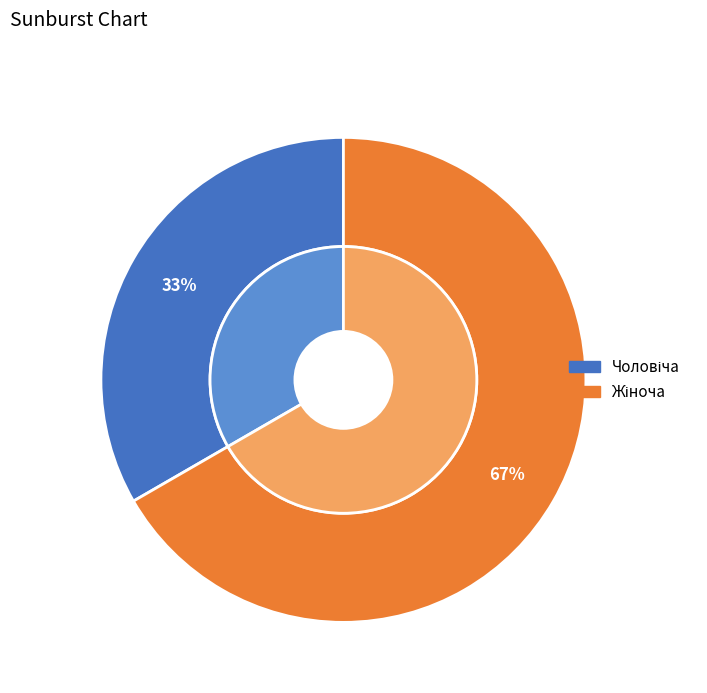

Approximately how many times larger is the value at Чоловіча compared to Жіноча?

0.5